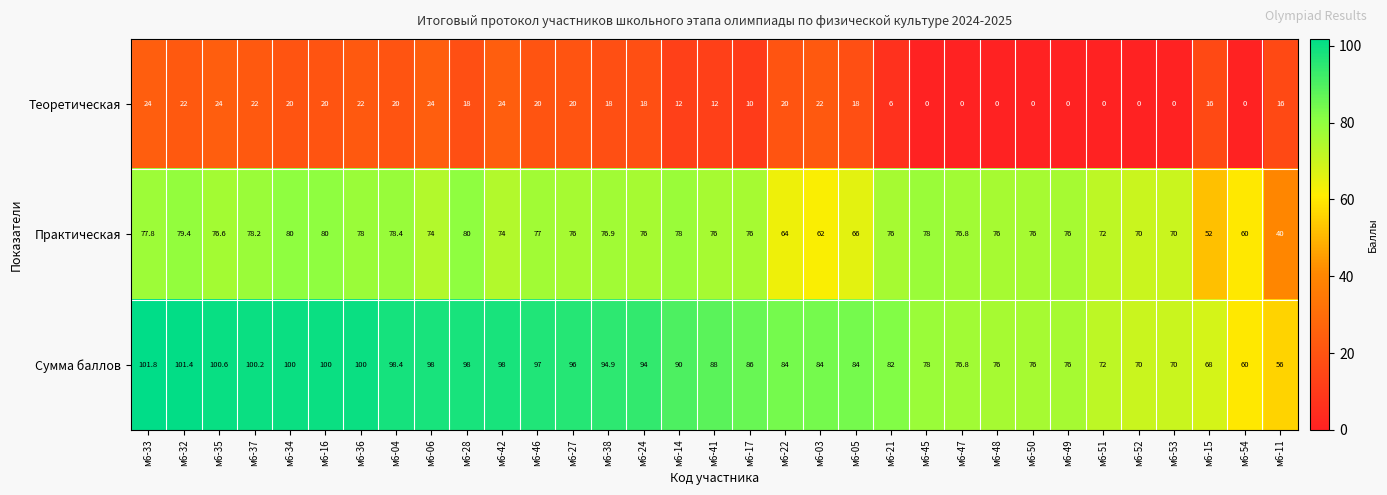

What is the maximum value shown in the chart?

101.8